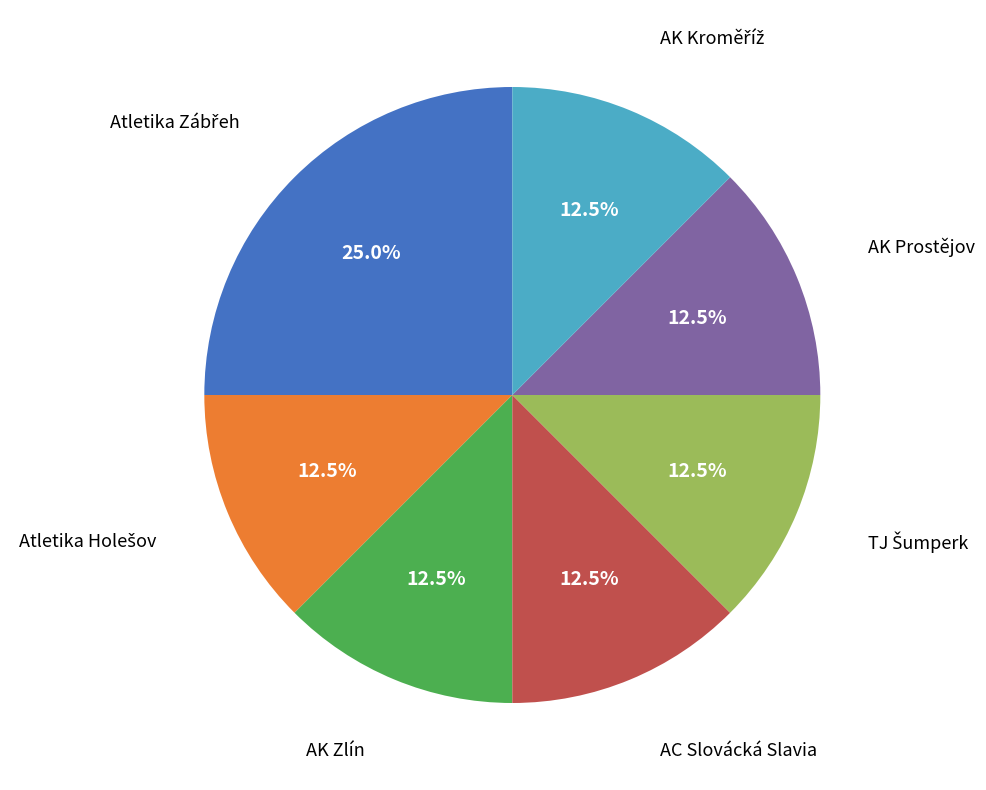

Count the number of slices in the pie.

7